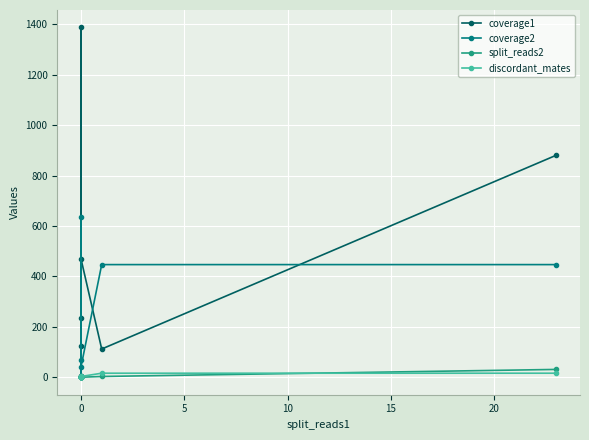

Reading left to right, transcribe all the data shown in this chart.

coverage1: 881	112	469	124	5	3	1388	235
coverage2: 447	447	42	1	2	636	67	1
split_reads2: 31	3	0	0	0	0	0	0
discordant_mates: 16	16	3	2	2	2	2	2